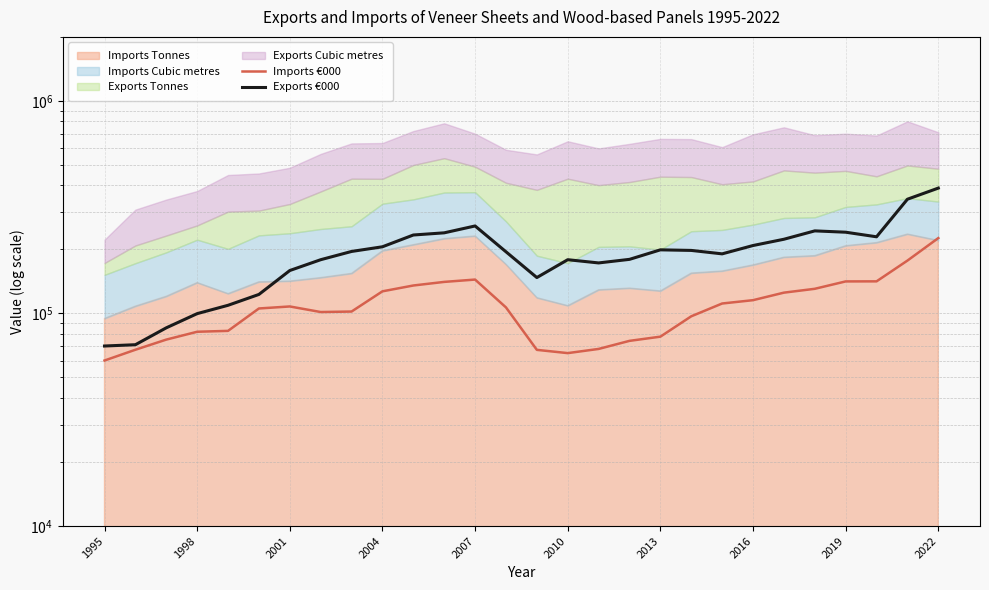

What is the difference between the maximum and minimum values in the Imports €000 series?

166221